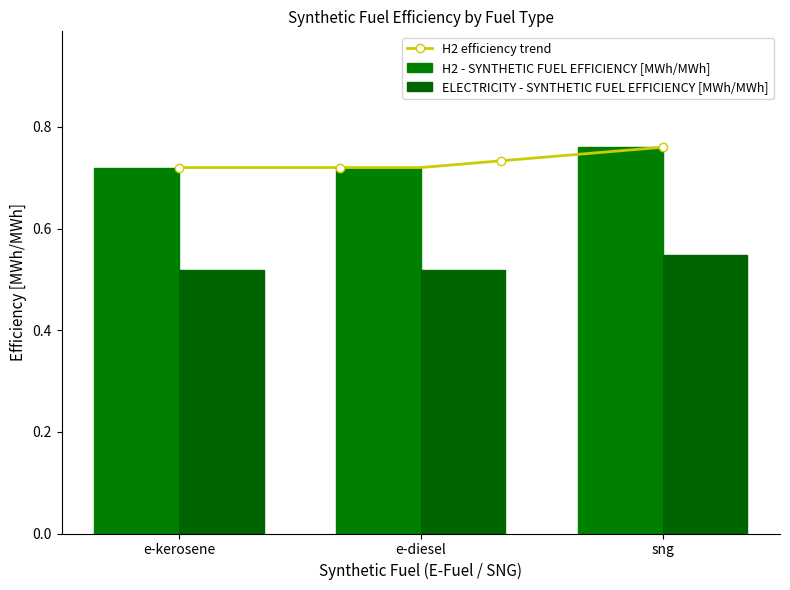

What is the total value across all series at sng?

1.3